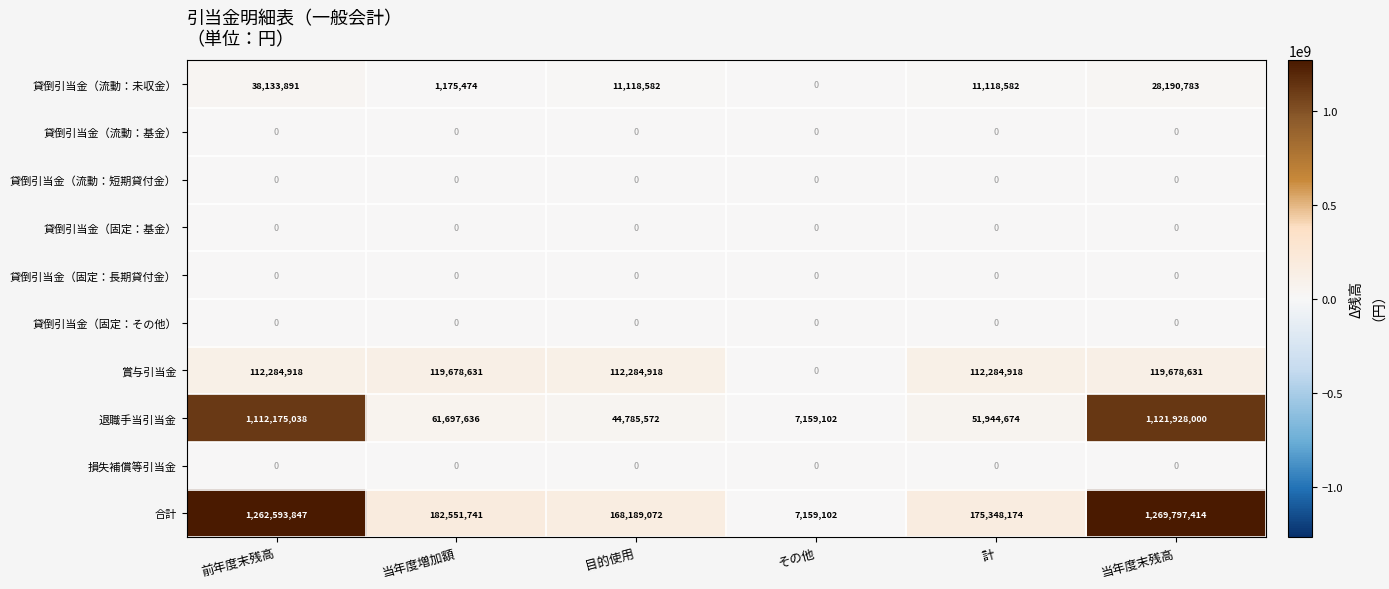

True or false: 賞与引当金 has a value of 66092929 at 当年度増加額.

False